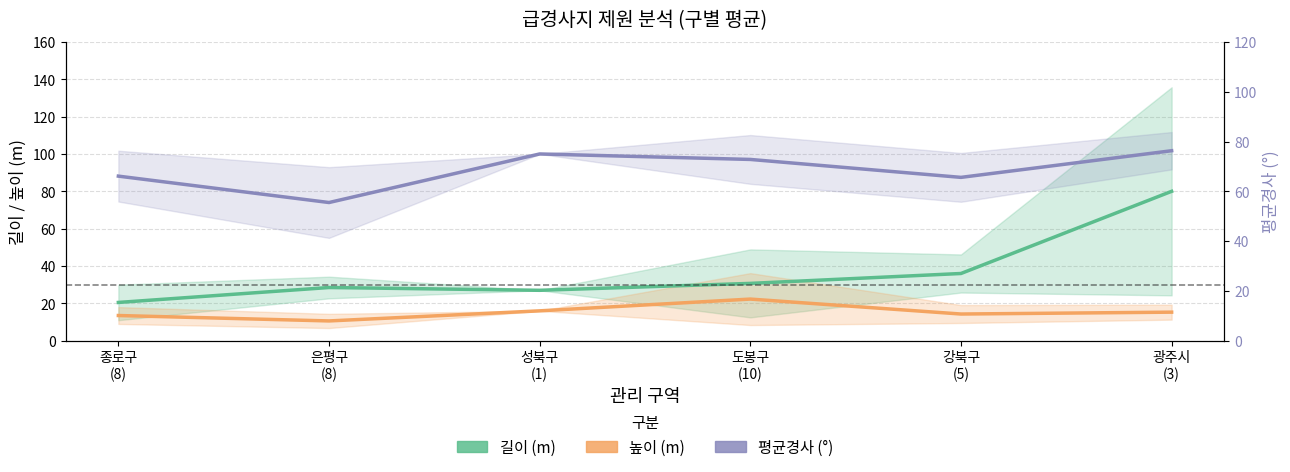

Reading left to right, transcribe all the data shown in this chart.

길이 (m): 종로구
(8)=20.5	은평구
(8)=28.5	성북구
(1)=27.0	도봉구
(10)=30.7	강북구
(5)=36.0	광주시
(3)=80.0
높이 (m): 종로구
(8)=13.5	은평구
(8)=10.6	성북구
(1)=16.0	도봉구
(10)=22.3	강북구
(5)=14.3	광주시
(3)=15.3
평균경사 (°): 종로구
(8)=66.1	은평구
(8)=55.5	성북구
(1)=75.0	도봉구
(10)=72.8	강북구
(5)=65.6	광주시
(3)=76.3